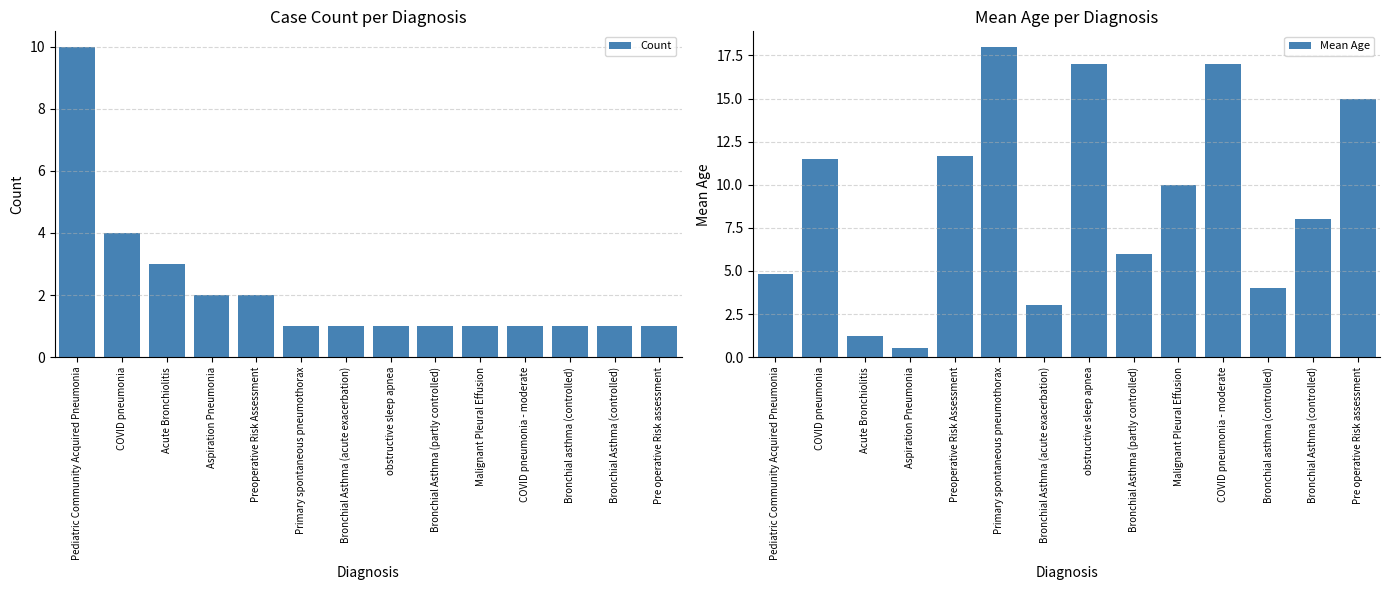

Reading right to left, list all the values displayed in this chart.

Count: Pre operative Risk assessment=1.0	Bronchial Asthma (controlled)=1.0	Bronchial asthma (controlled)=1.0	COVID pneumonia - moderate=1.0	Malignant Pleural Effusion=1.0	Bronchial Asthma (partly controlled)=1.0	obstructive sleep apnea=1.0	Bronchial Asthma (acute exacerbation)=1.0	Primary spontaneous pneumothorax=1.0	Preoperative Risk Assessment=2.0	Aspiration Pneumonia=2.0	Acute Bronchiolitis=3.0	COVID pneumonia=4.0	Pediatric Community Acquired Pneumonia=10.0
Mean Age: Pre operative Risk assessment=15.0	Bronchial Asthma (controlled)=8.0	Bronchial asthma (controlled)=4.0	COVID pneumonia - moderate=17.0	Malignant Pleural Effusion=10.0	Bronchial Asthma (partly controlled)=6.0	obstructive sleep apnea=17.0	Bronchial Asthma (acute exacerbation)=3.0	Primary spontaneous pneumothorax=18.0	Preoperative Risk Assessment=11.7	Aspiration Pneumonia=0.5	Acute Bronchiolitis=1.2	COVID pneumonia=11.5	Pediatric Community Acquired Pneumonia=4.8